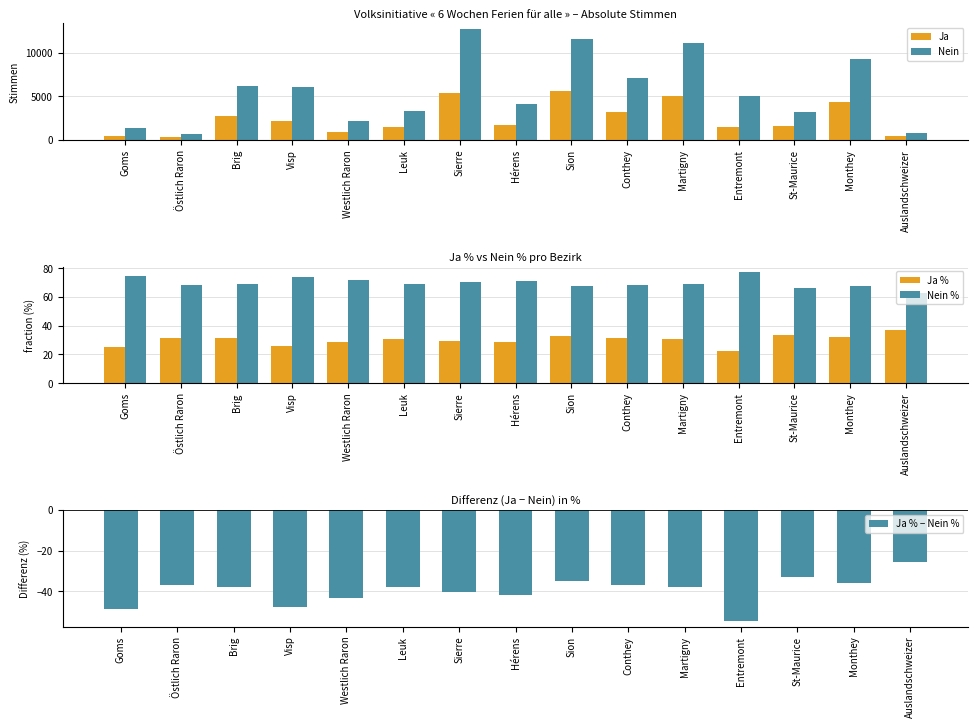

Reading left to right, what are all the values shown in this chart?

Ja: Goms=457.0	Östlich Raron=332.0	Brig=2796.0	Visp=2170.0	Westlich Raron=860.0	Leuk=1501.0	Sierre=5407.0	Hérens=1693.0	Sion=5579.0	Conthey=3248.0	Martigny=4997.0	Entremont=1481.0	St-Maurice=1648.0	Monthey=4391.0	Auslandschweizer=485.0
Nein: Goms=1333.0	Östlich Raron=720.0	Brig=6179.0	Visp=6106.0	Westlich Raron=2174.0	Leuk=3353.0	Sierre=12802.0	Hérens=4151.0	Sion=11567.0	Conthey=7069.0	Martigny=11137.0	Entremont=5048.0	St-Maurice=3262.0	Monthey=9298.0	Auslandschweizer=817.0
Ja %: Goms=25.5	Östlich Raron=31.6	Brig=31.1	Visp=26.2	Westlich Raron=28.4	Leuk=30.9	Sierre=29.7	Hérens=29.0	Sion=32.5	Conthey=31.5	Martigny=31.0	Entremont=22.7	St-Maurice=33.6	Monthey=32.1	Auslandschweizer=37.2
Nein %: Goms=74.5	Östlich Raron=68.4	Brig=68.8	Visp=73.8	Westlich Raron=71.7	Leuk=69.1	Sierre=70.3	Hérens=71.0	Sion=67.5	Conthey=68.5	Martigny=69.0	Entremont=77.3	St-Maurice=66.4	Monthey=67.9	Auslandschweizer=62.8
Ja % − Nein %: Goms=-48.9	Östlich Raron=-36.9	Brig=-37.7	Visp=-47.6	Westlich Raron=-43.3	Leuk=-38.2	Sierre=-40.6	Hérens=-42.1	Sion=-34.9	Conthey=-37.0	Martigny=-38.1	Entremont=-54.6	St-Maurice=-32.9	Monthey=-35.8	Auslandschweizer=-25.5